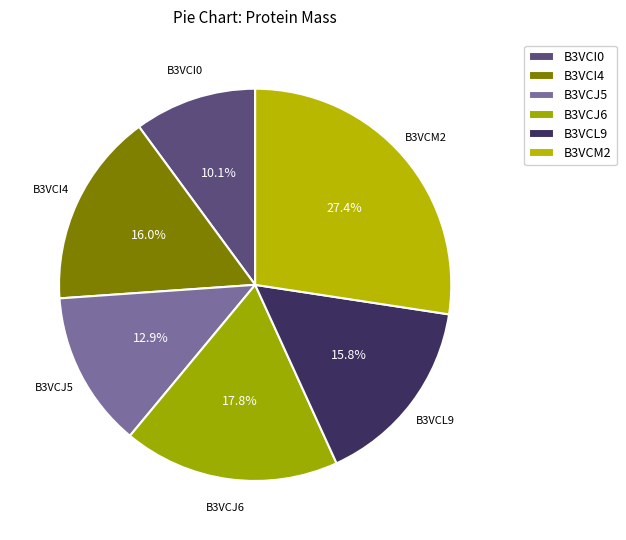

Is it true that B3VCJ5 is 22% of the pie?

False